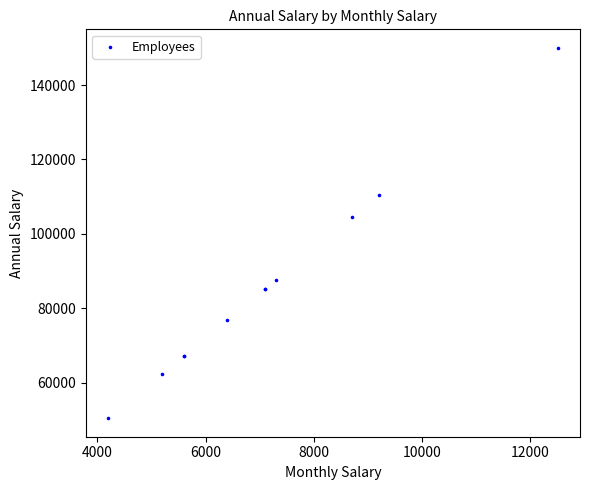

What Y value in the scatter plot is closest to 100200?

104400